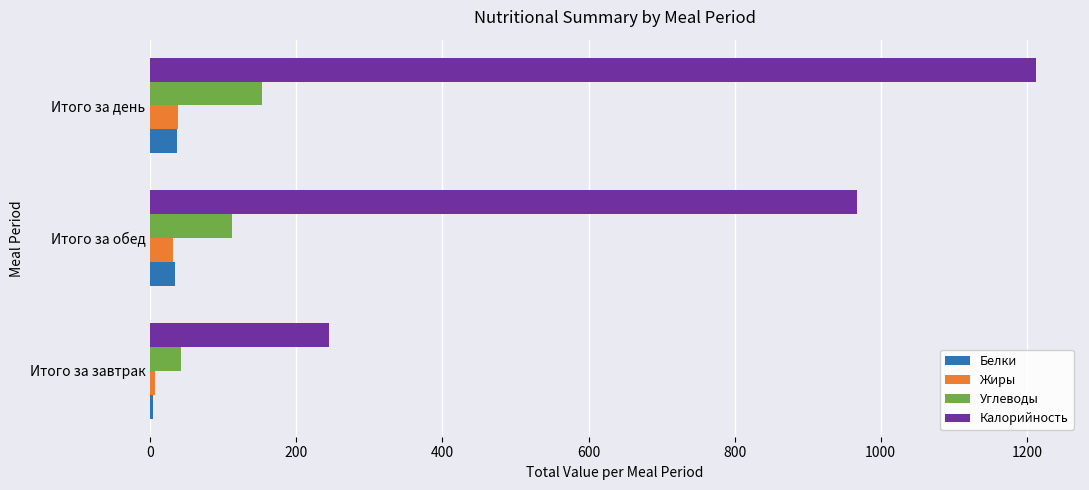

Count the number of categories in the chart.

3